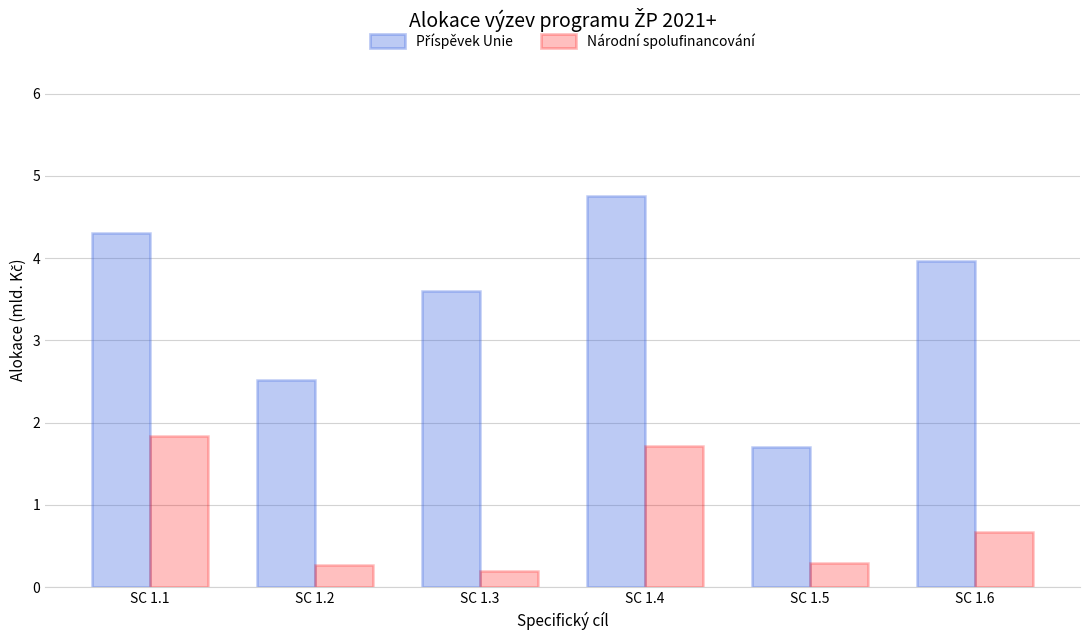

At which label is Národní spolufinancování closest to 1?

SC 1.6